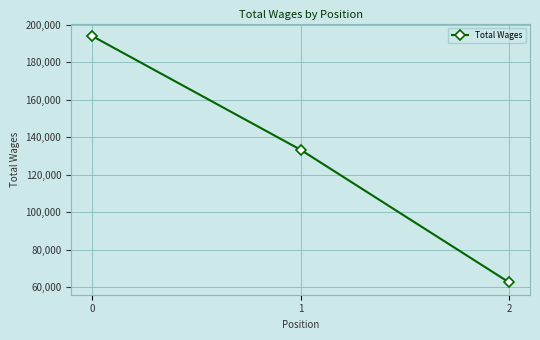

How many values are between 62592 and 193942?

3